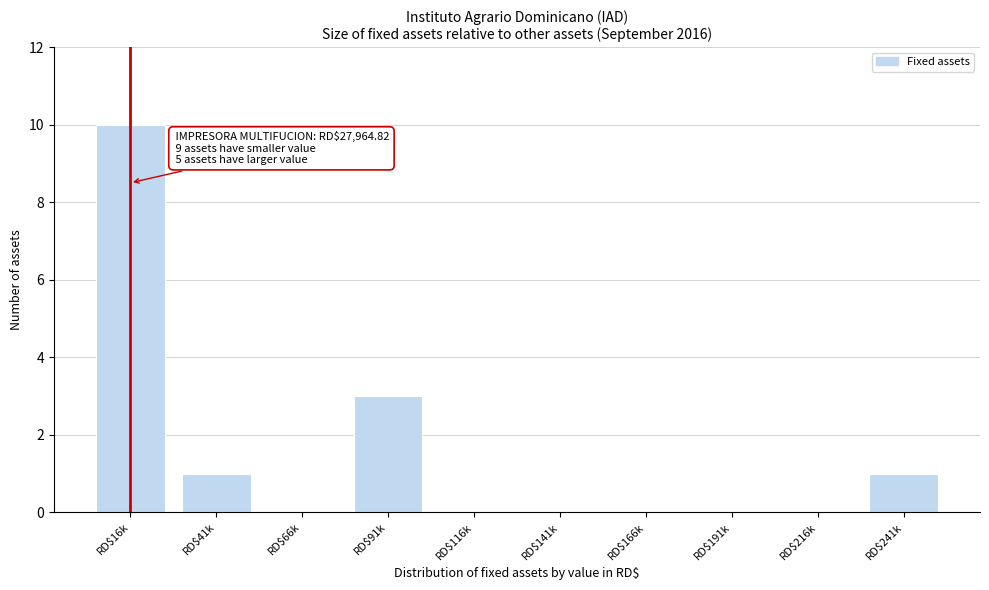

The chart shows a value of -6 at RD$191k. True or false?

False